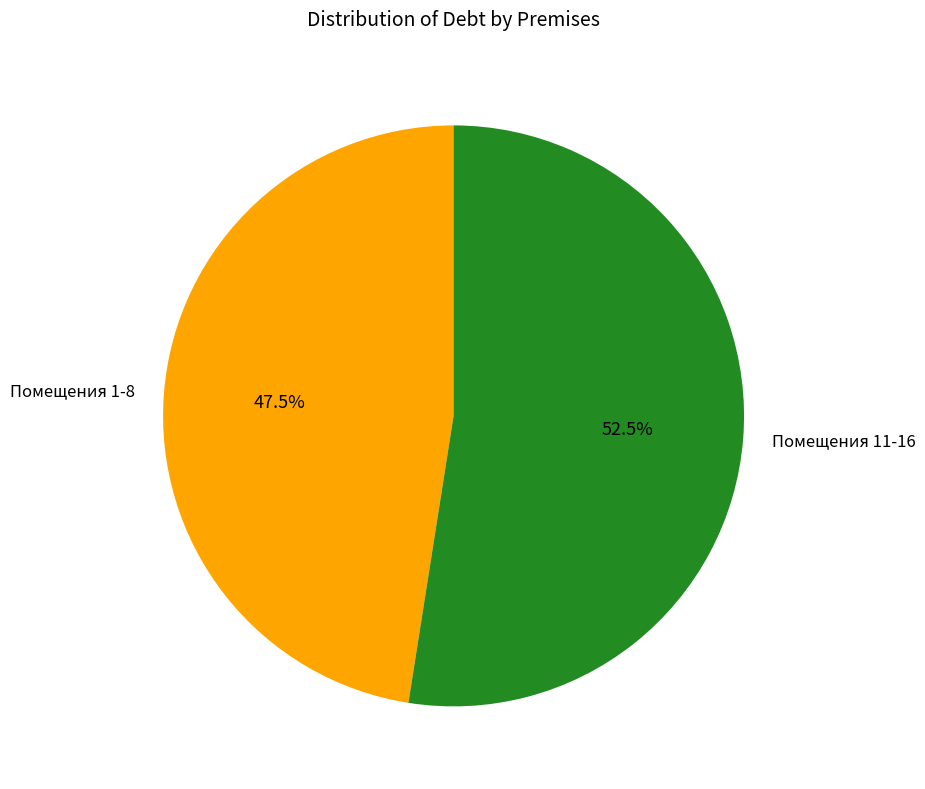

How much of the chart is everything except Помещения 11-16?

47.5%